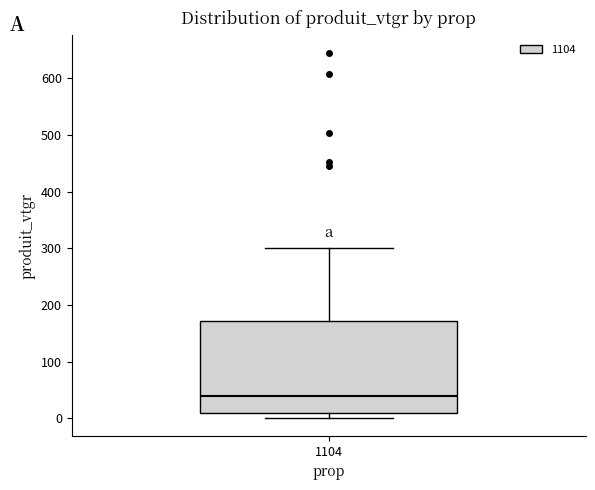

Read this box plot against the y-axis: the position of the median line, the range covered by the box, and the ends of both whiskers. The values are not printed on the chart, so give them approximately, as read against the axis.

median 40, box 10 to 170, whiskers 0 to 300